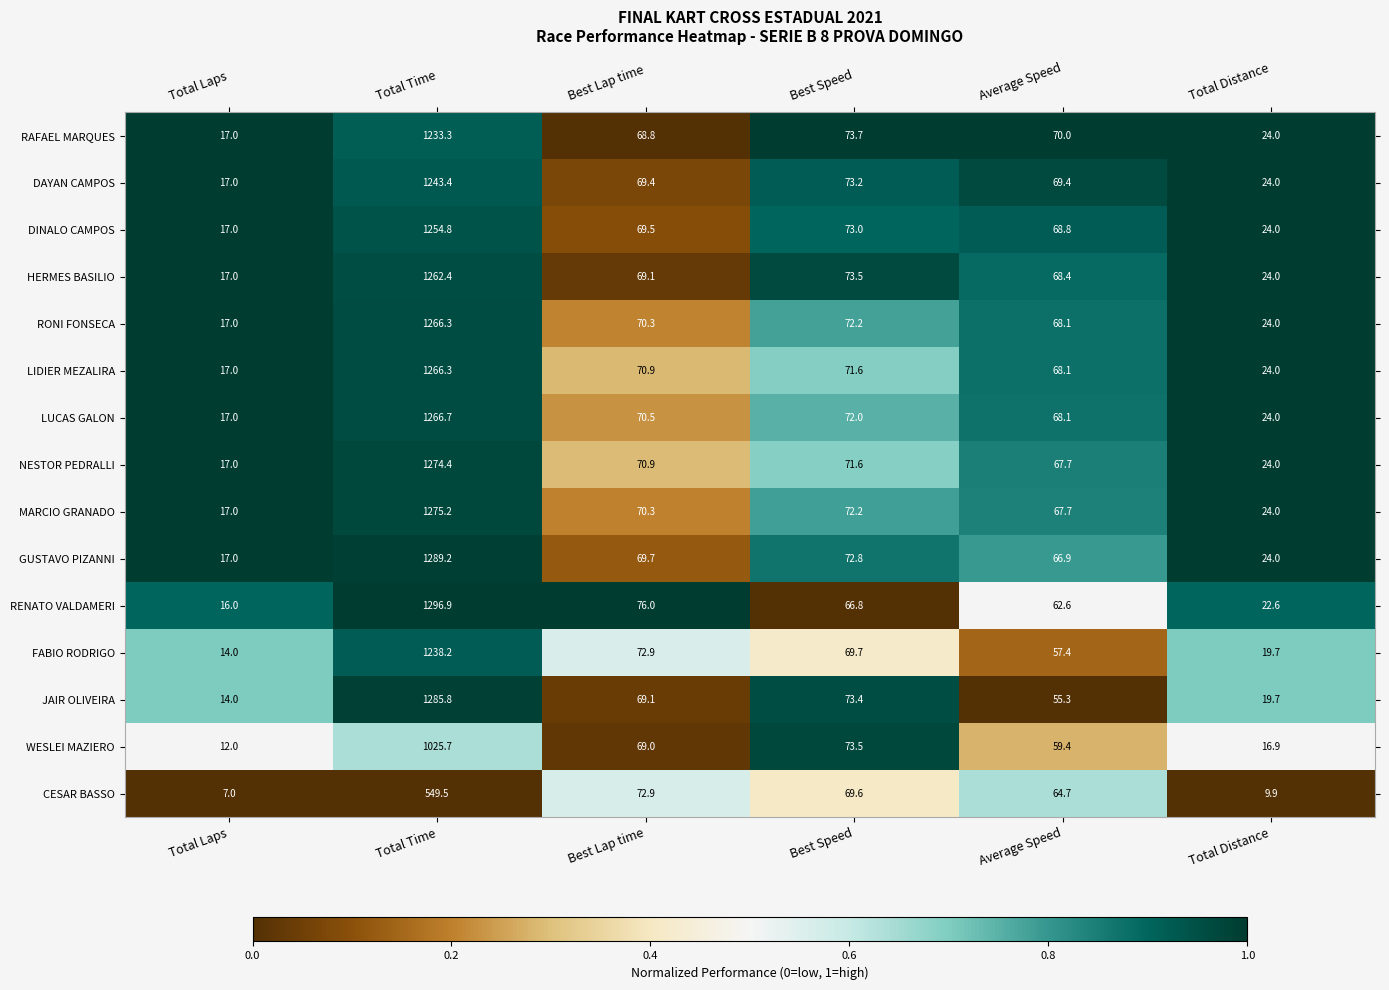

Which series has the largest range (max minus min)?

RENATO VALDAMERI